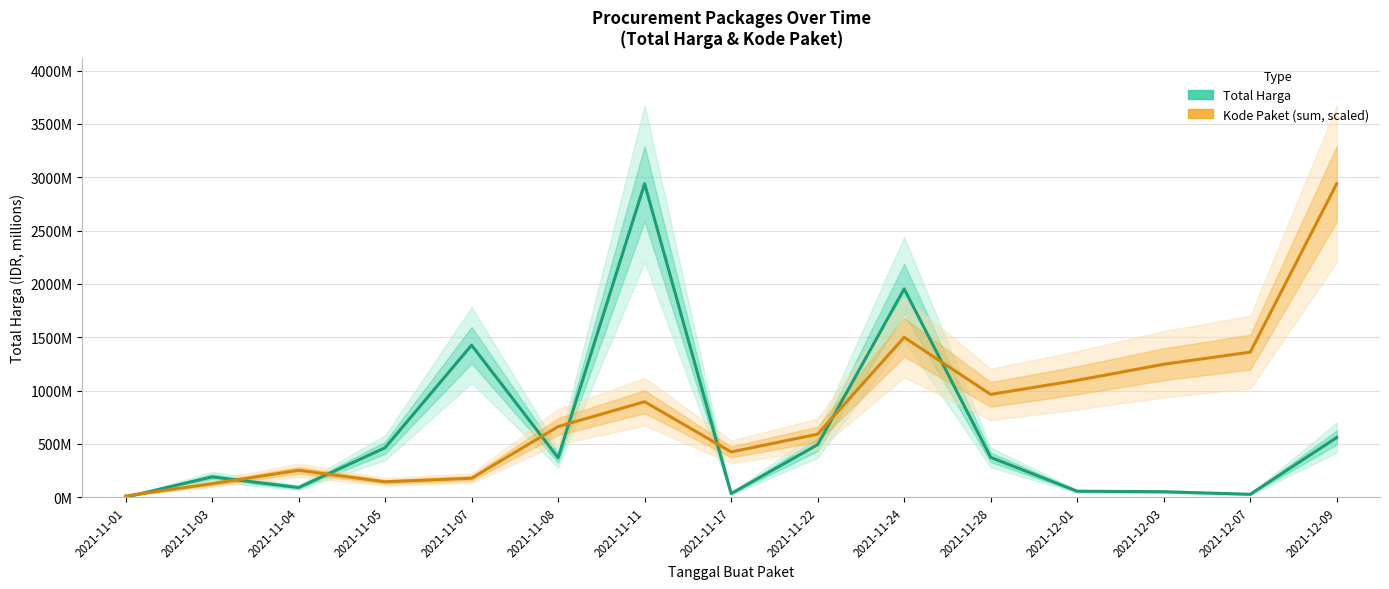

What are all the series names shown in the legend?

Total Harga, Kode Paket (sum, scaled)